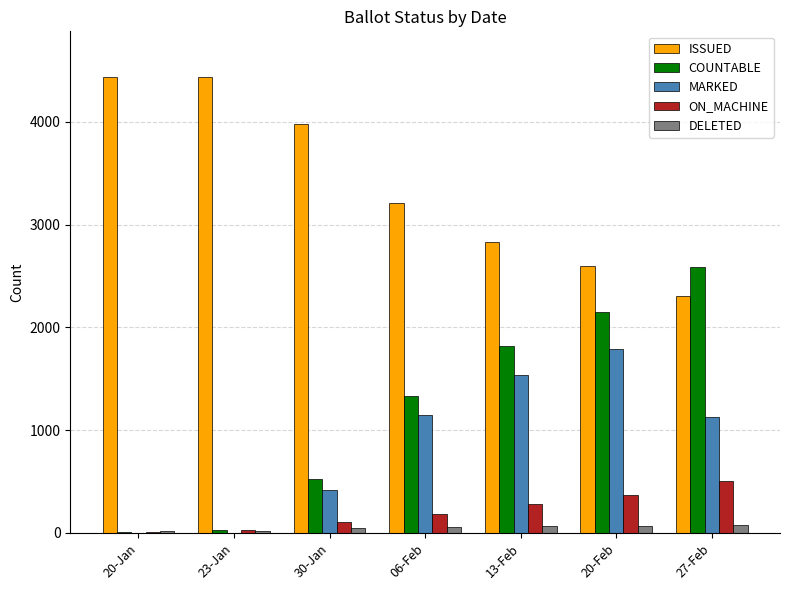

How many groups of bars are there?

7